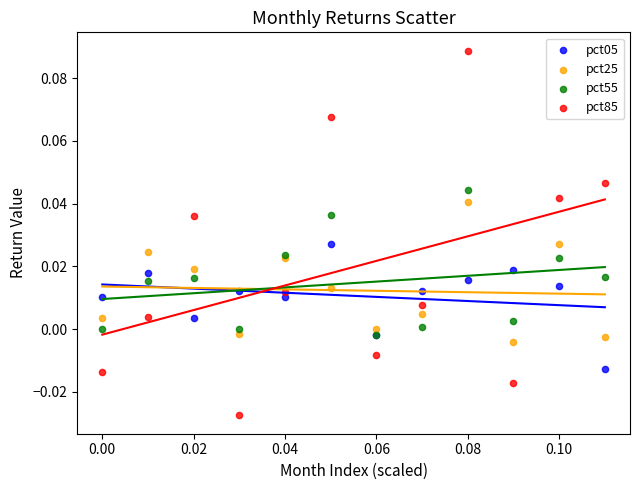

Which series has the largest Y range (max minus min)?

pct85